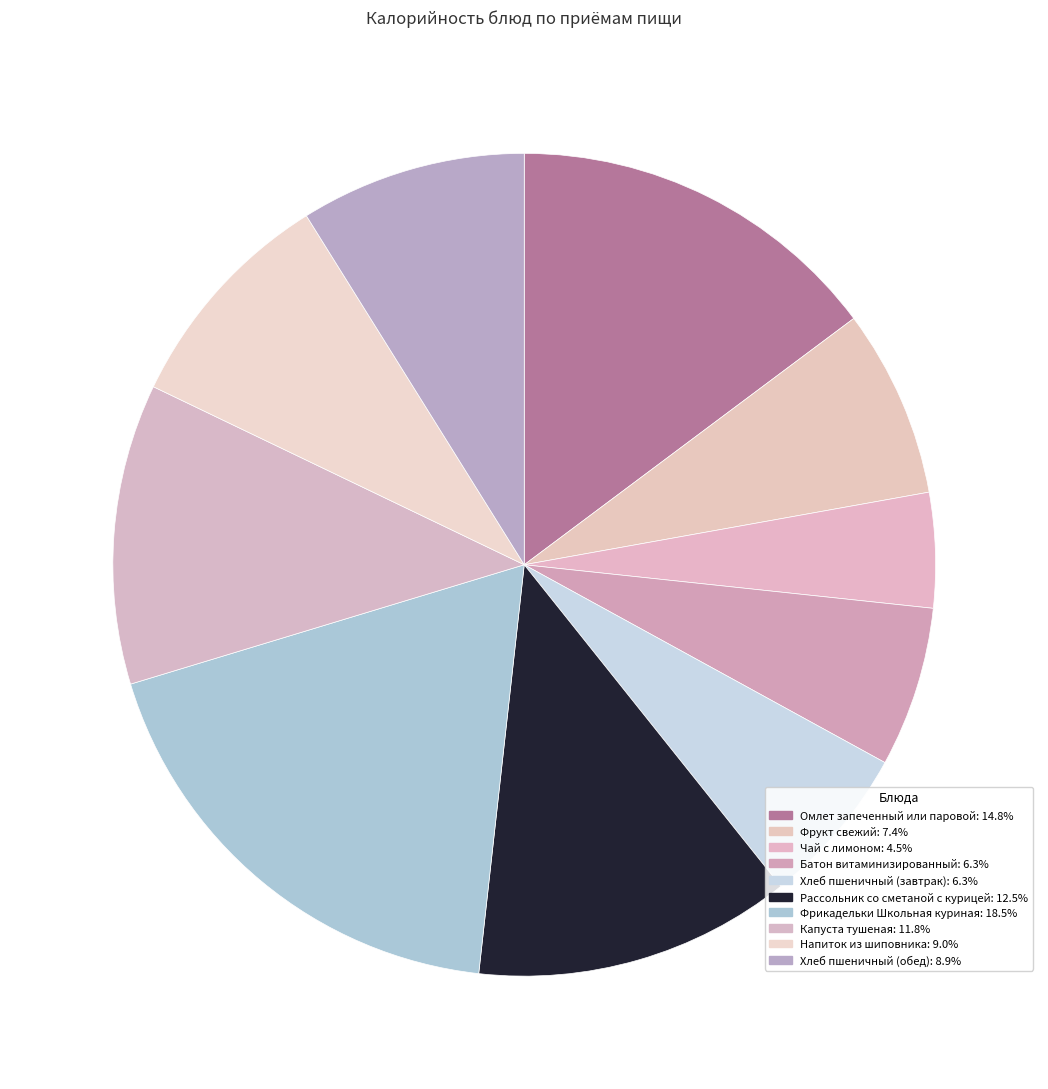

How many segments does this pie chart have?

10